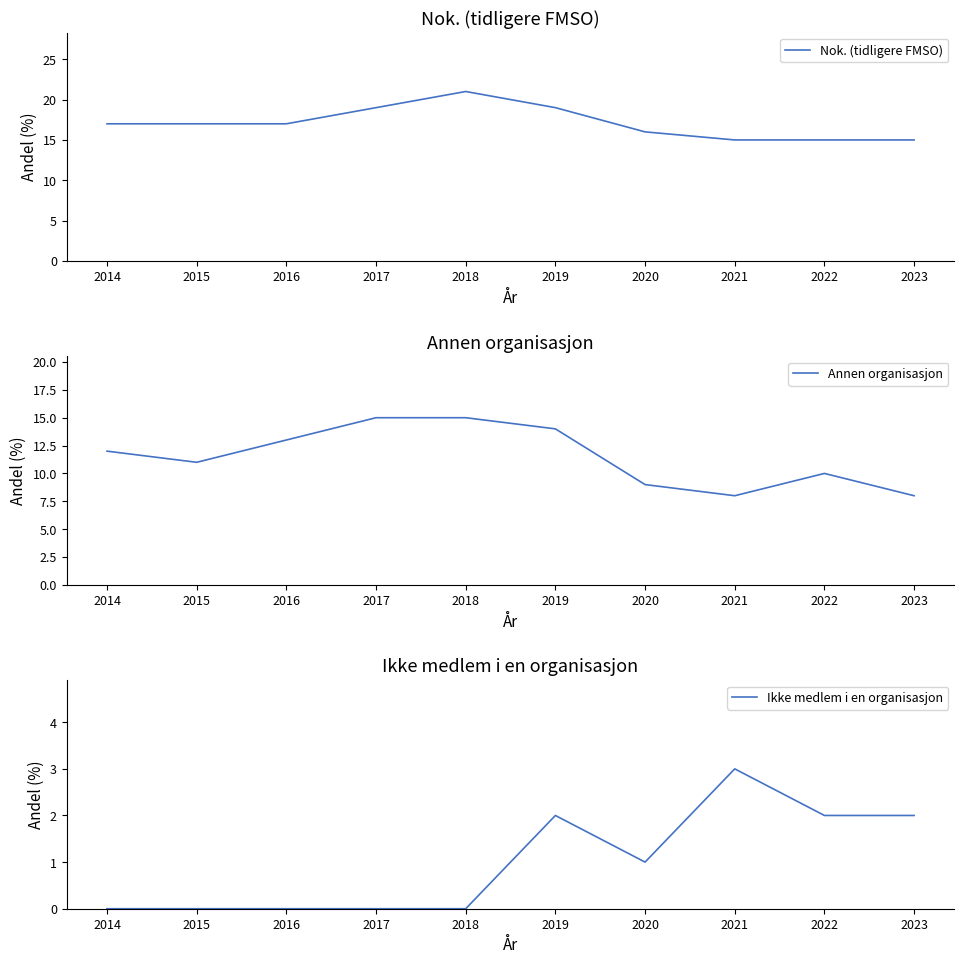

How many values in the Nok. (tidligere FMSO) series exceed 17?

3